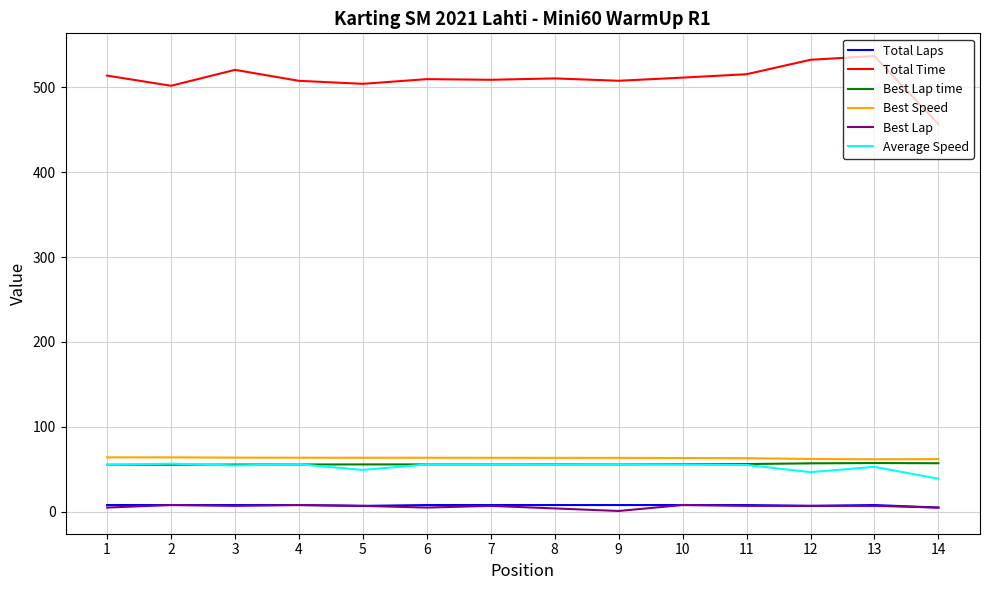

Does the chart have visible grid lines?

Yes